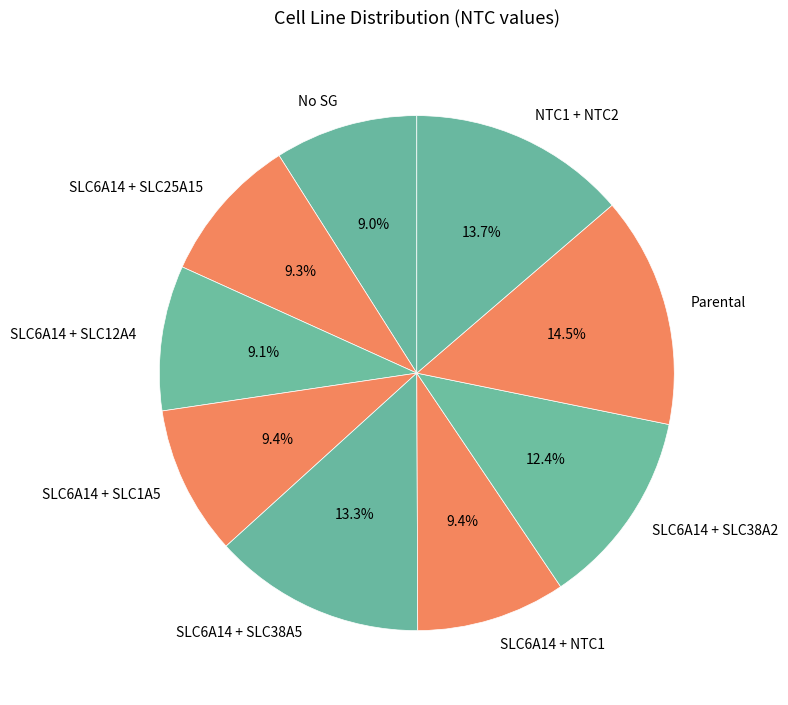

Count the number of slices in the pie.

9